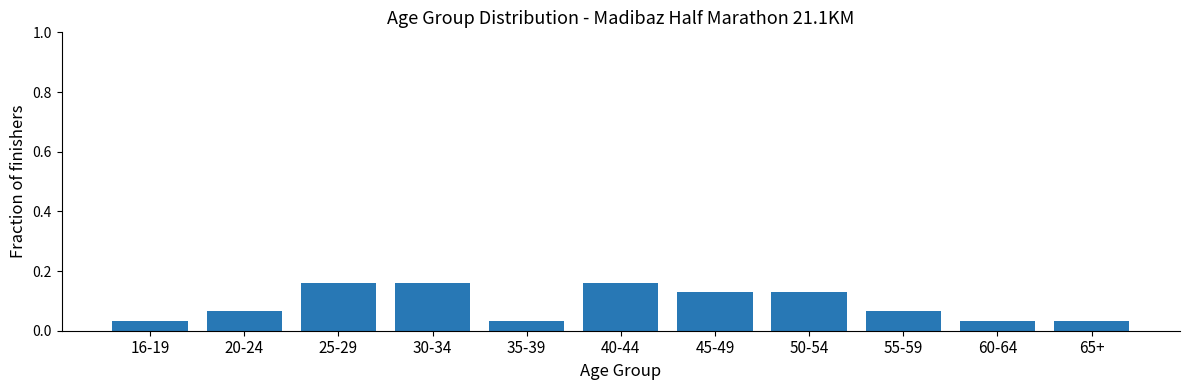

How many bars are there in total?

11